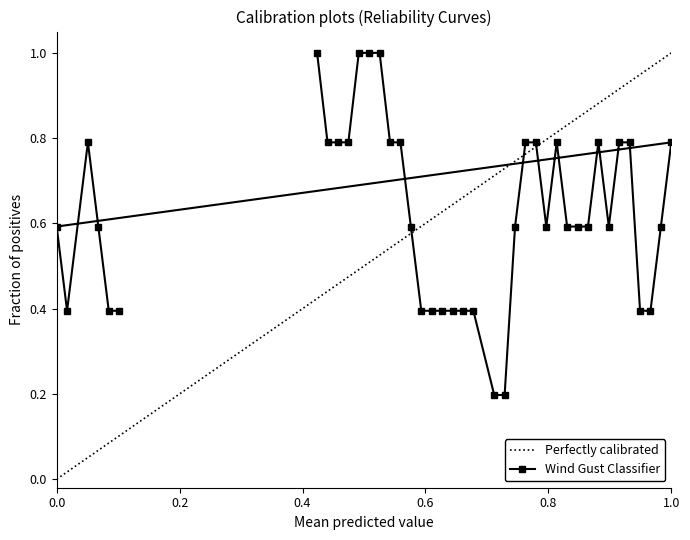

What is the highest value of the Wind Gust Classifier series?

1.0